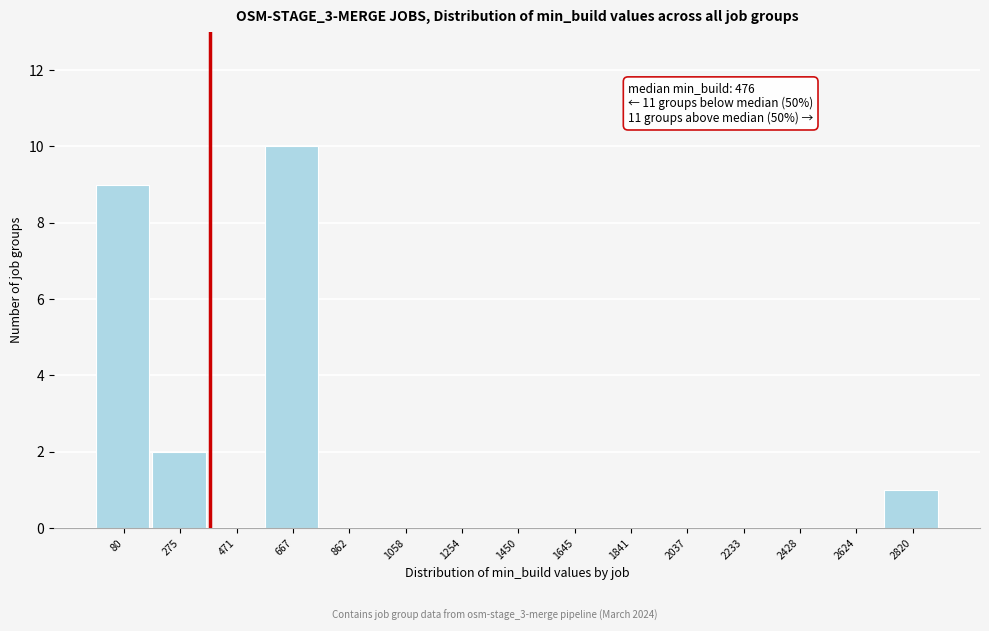

Reading left to right, extract all data points from this chart.

80=9	275=2	471=0	667=10	862=0	1058=0	1254=0	1450=0	1645=0	1841=0	2037=0	2233=0	2428=0	2624=0	2820=1